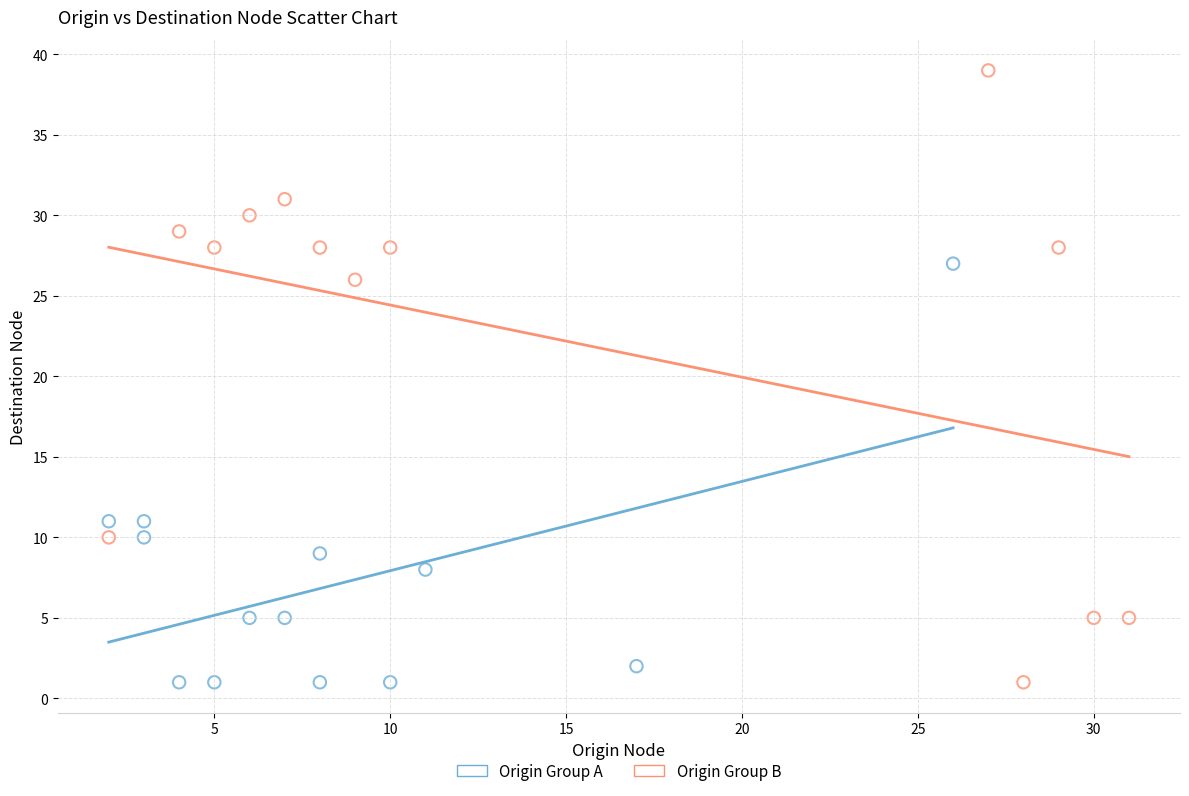

Which series contains the highest Y value?

Origin Group B